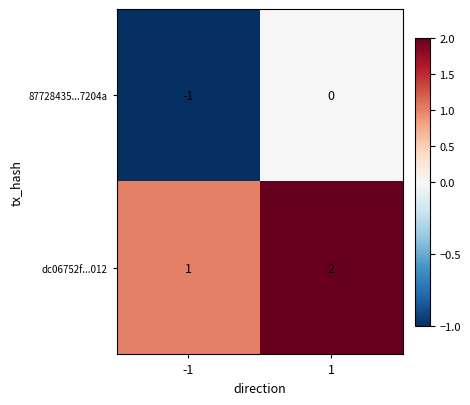

What is the sum of the dc06752f...012 values at 1 and -1?

3